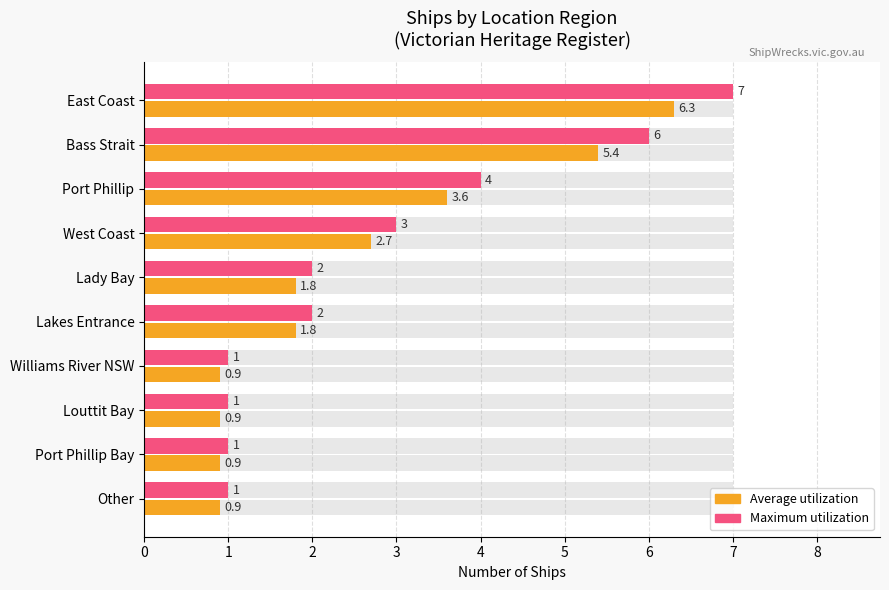

Rank the series at Bass Strait from highest to lowest value.

Maximum utilization, Average utilization